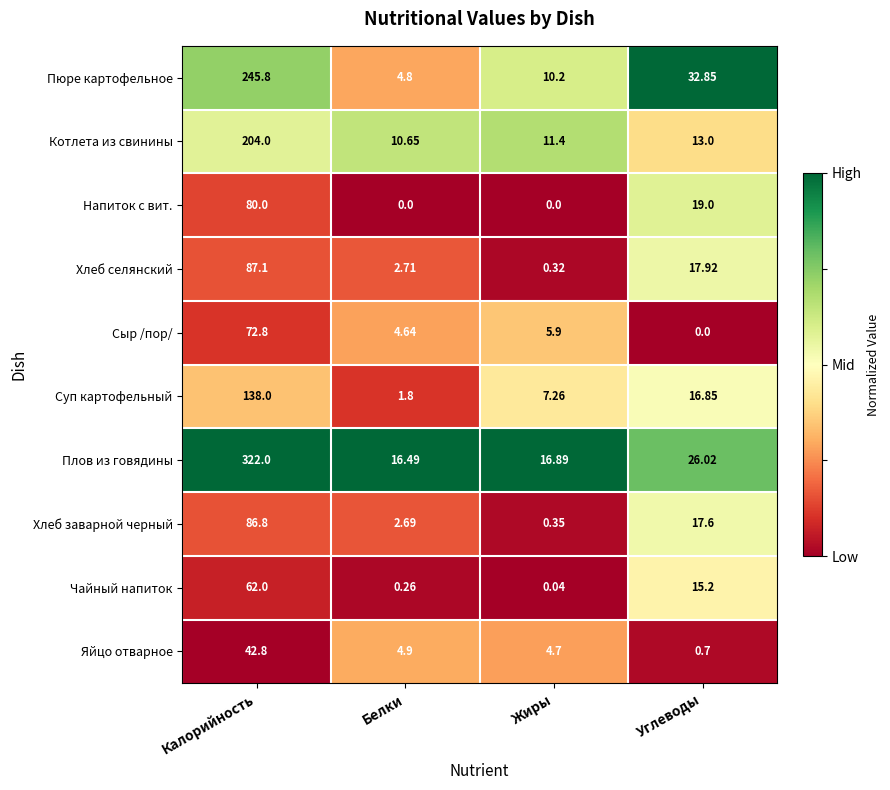

Where is Напиток с вит. nearest to the value 40?

Углеводы